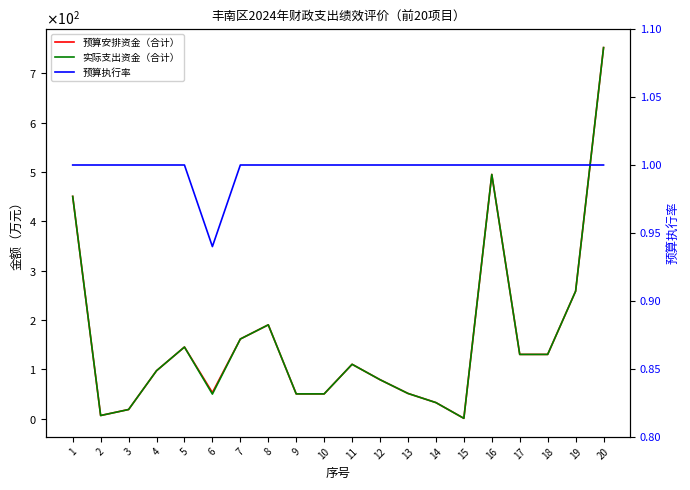

Reading left to right, transcribe all the data shown in this chart.

预算安排资金（合计）: 450.5	6.2	18.3	97.0	145.0	52.7	161.3	190.0	50.0	50.0	110.0	78.8	50.9	32.3	0.4	495.0	130.0	130.0	258.2	752.2
实际支出资金（合计）: 450.5	6.2	18.3	97.0	145.0	49.6	161.3	190.0	50.0	50.0	110.0	78.8	50.9	32.3	0.4	495.0	130.0	130.0	258.2	752.2
预算执行率: 1.0	1.0	1.0	1.0	1.0	0.9	1.0	1.0	1.0	1.0	1.0	1.0	1.0	1.0	1.0	1.0	1.0	1.0	1.0	1.0